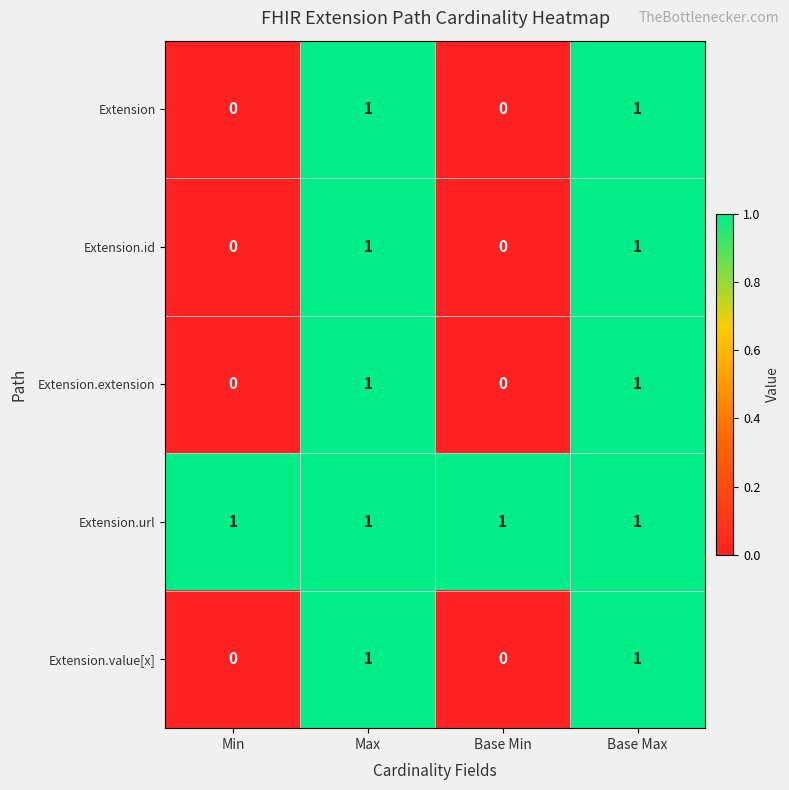

What is the difference between the highest and lowest values at Base Min?

1